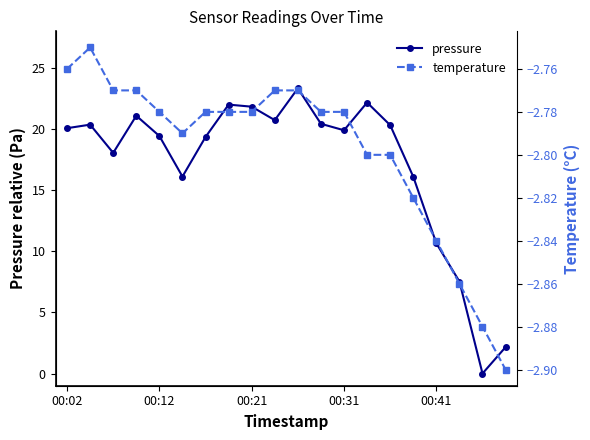

What is the value of the temperature point at the 16th from the left?

-2.8